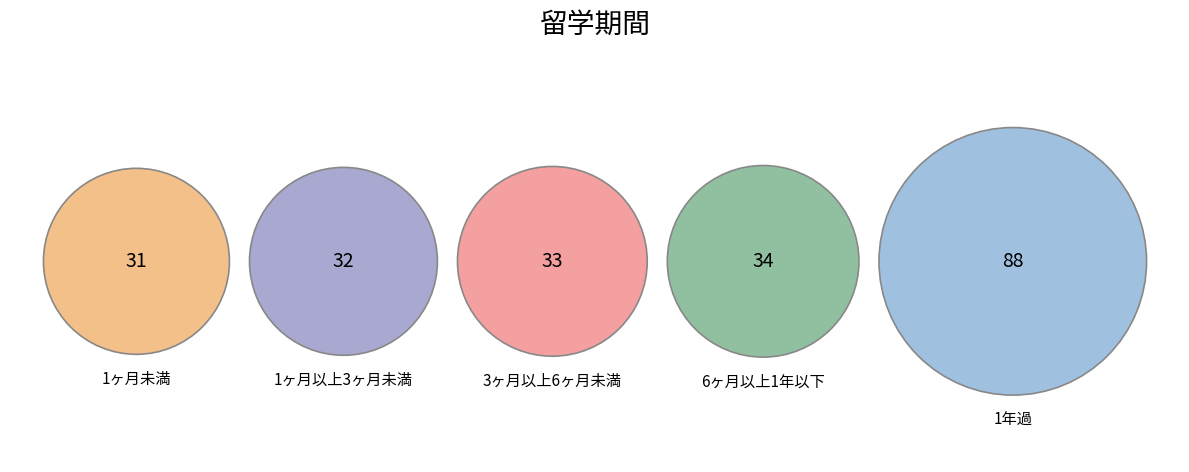

What is the change in value from 1ヶ月以上3ヶ月未満 to 3ヶ月以上6ヶ月未満?

+1